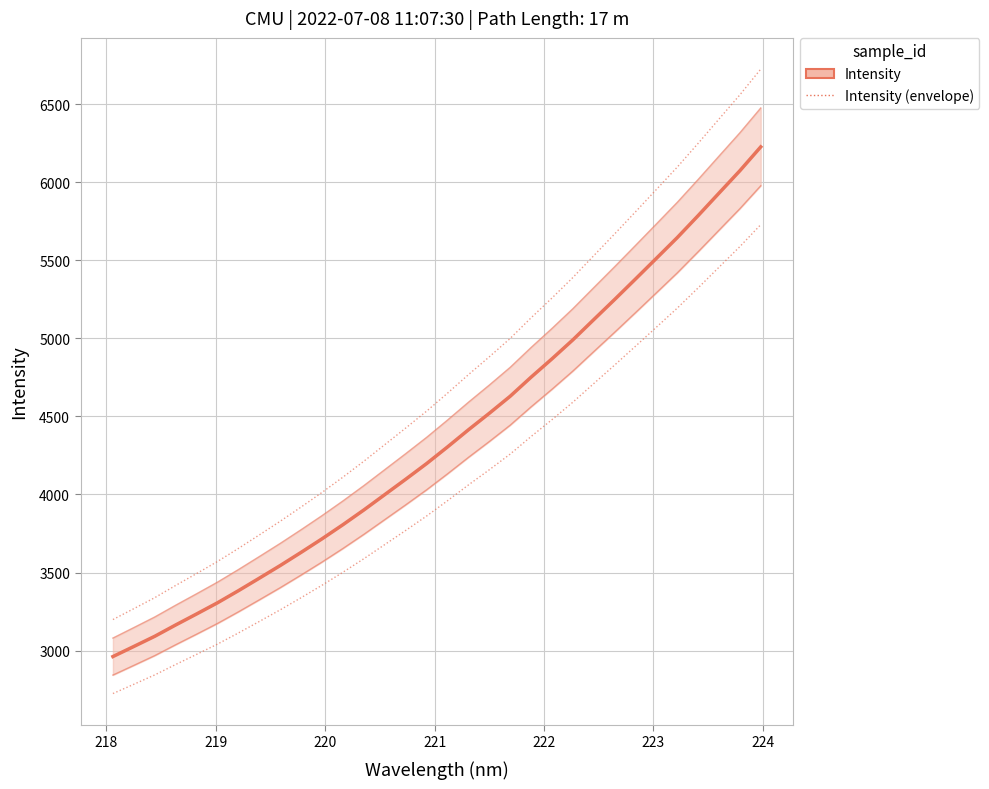

What is the difference between the maximum and minimum values?

3264.0